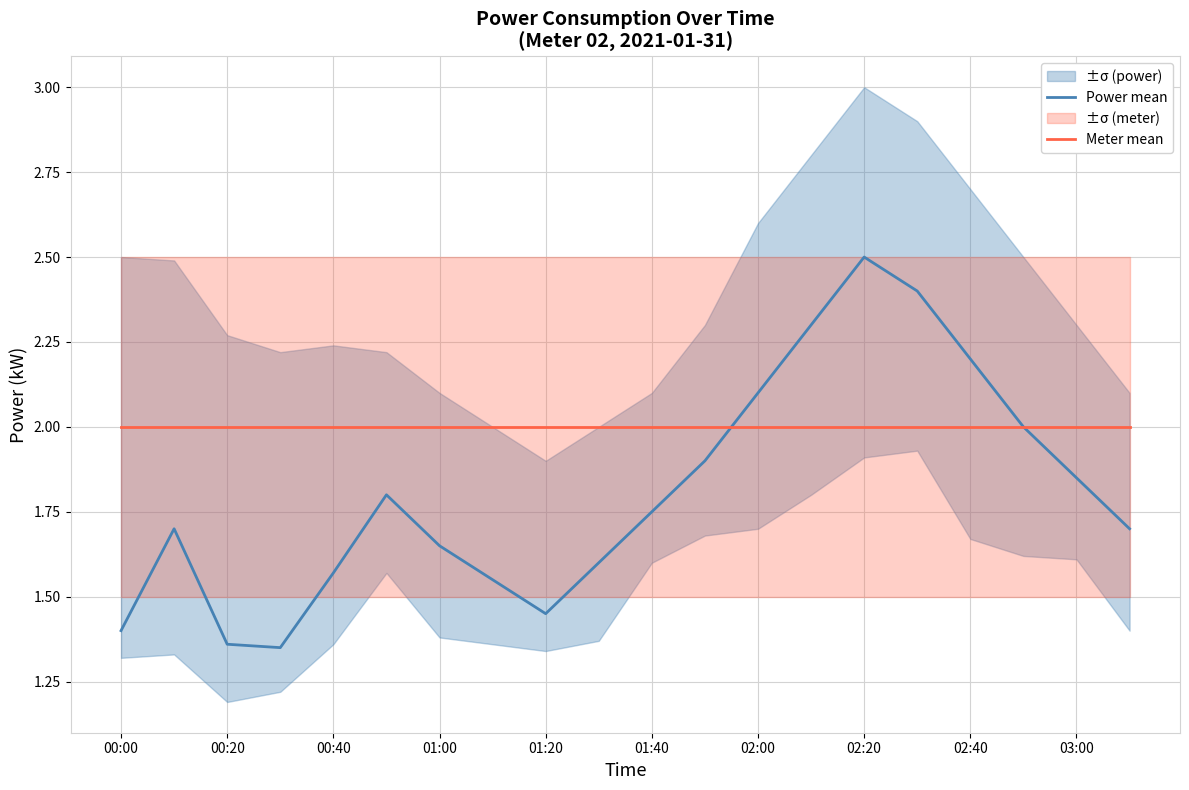

Does the chart display data point markers on the line(s)?

No